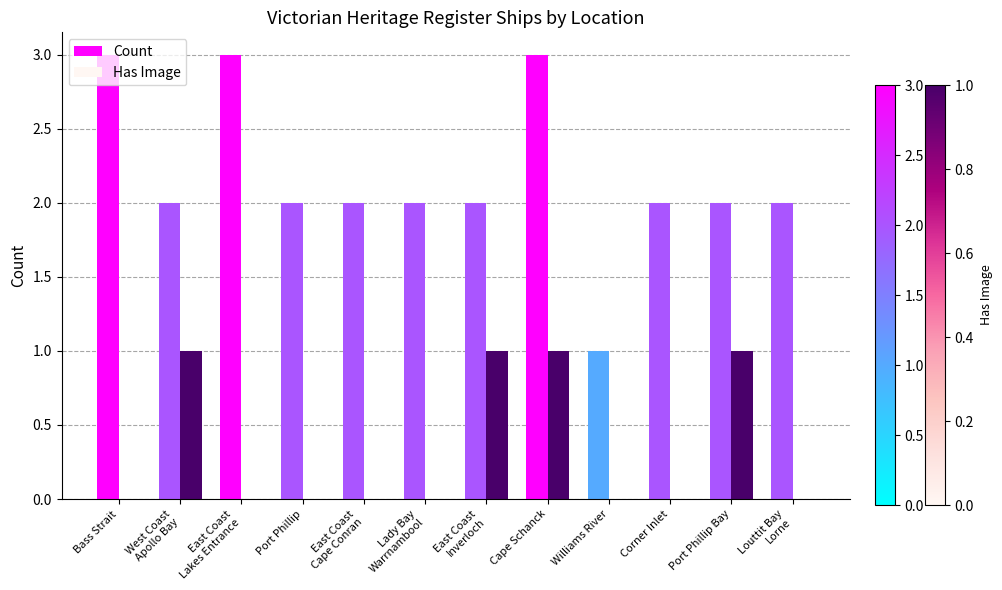

Reading left to right, list all the values displayed in this chart.

Count: Bass Strait=3	West Coast
Apollo Bay=2	East Coast
Lakes Entrance=3	Port Phillip=2	East Coast
Cape Conran=2	Lady Bay
Warrnambool=2	East Coast
Inverloch=2	Cape Schanck=3	Williams River=1	Corner Inlet=2	Port Phillip Bay=2	Louttit Bay
Lorne=2
Has Image: Bass Strait=0	West Coast
Apollo Bay=1	East Coast
Lakes Entrance=0	Port Phillip=0	East Coast
Cape Conran=0	Lady Bay
Warrnambool=0	East Coast
Inverloch=1	Cape Schanck=1	Williams River=0	Corner Inlet=0	Port Phillip Bay=1	Louttit Bay
Lorne=0